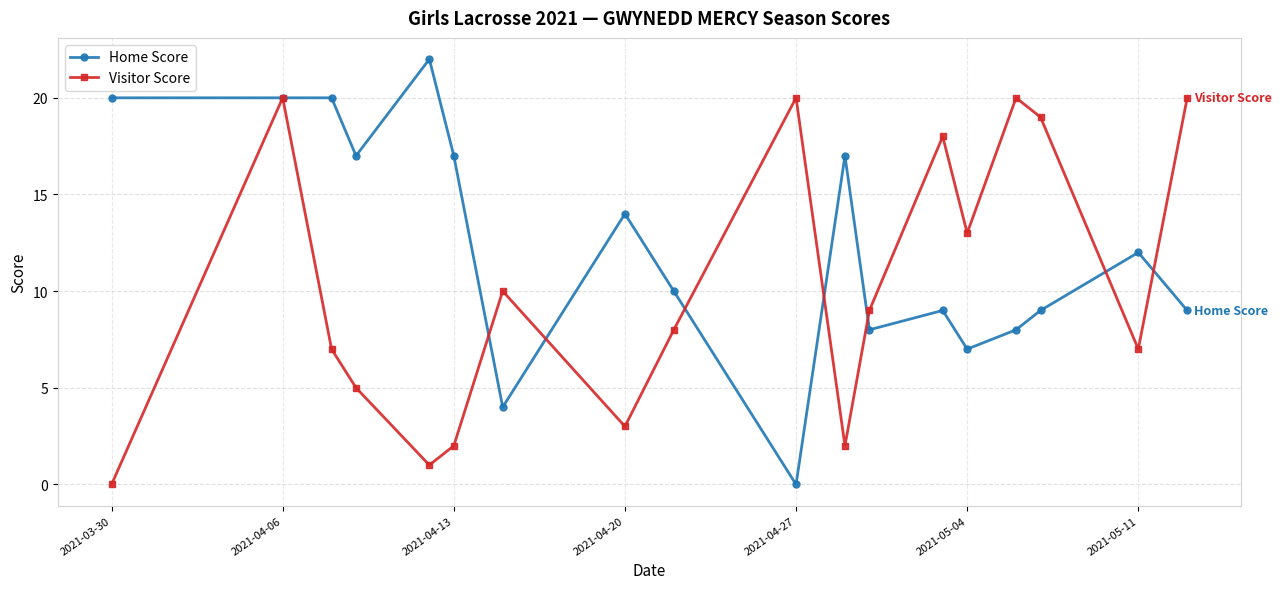

What is the value of the Home Score point at the 15th from the left?

8